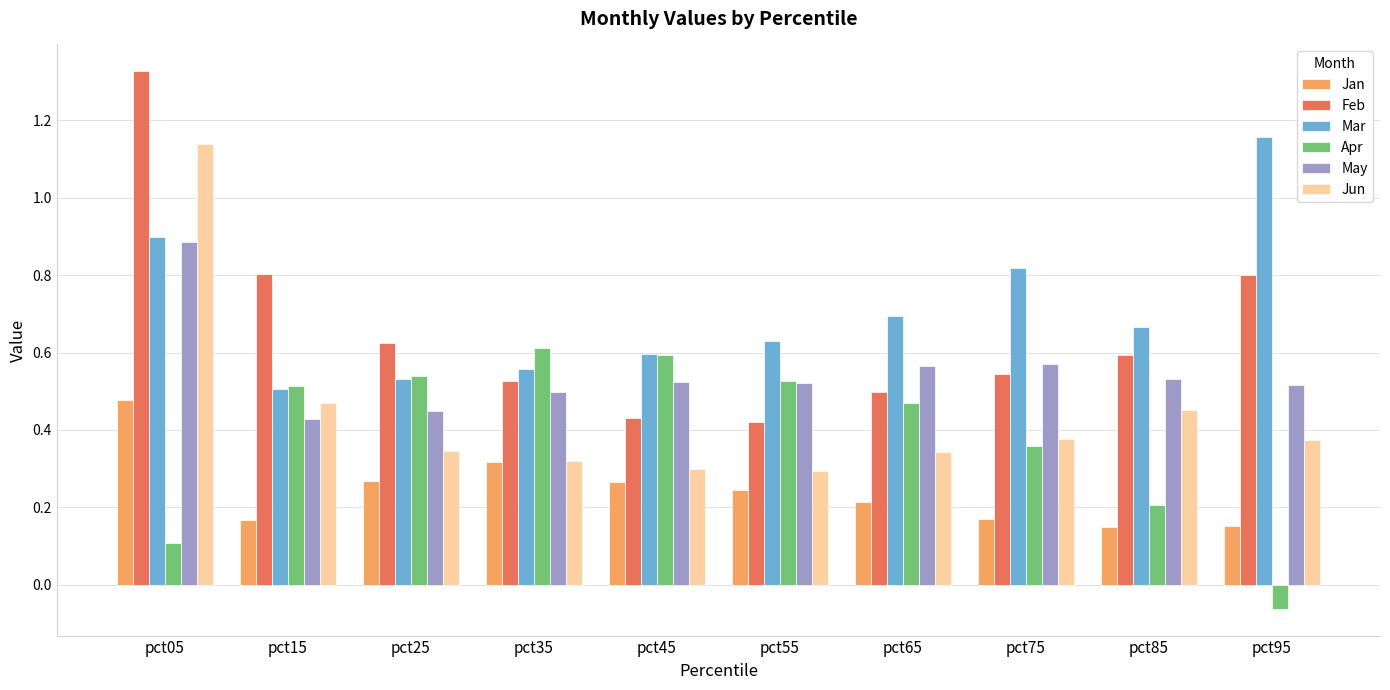

What is the sum of all May values?

5.5